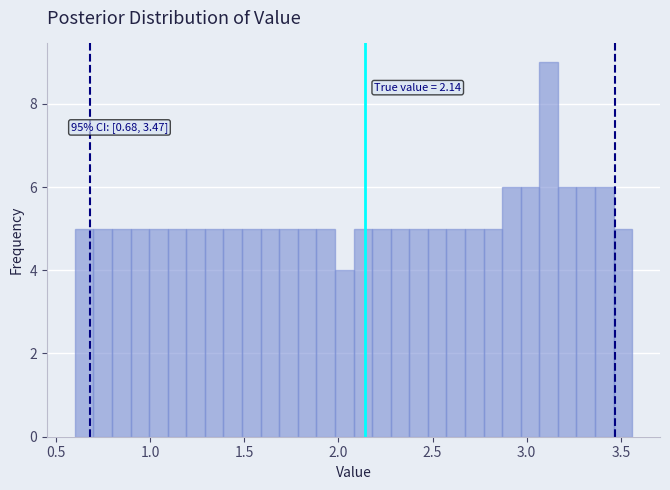

Around what value on the x-axis is the tallest bar? Give the approximate position of its centre, as read against the axis.

3.10